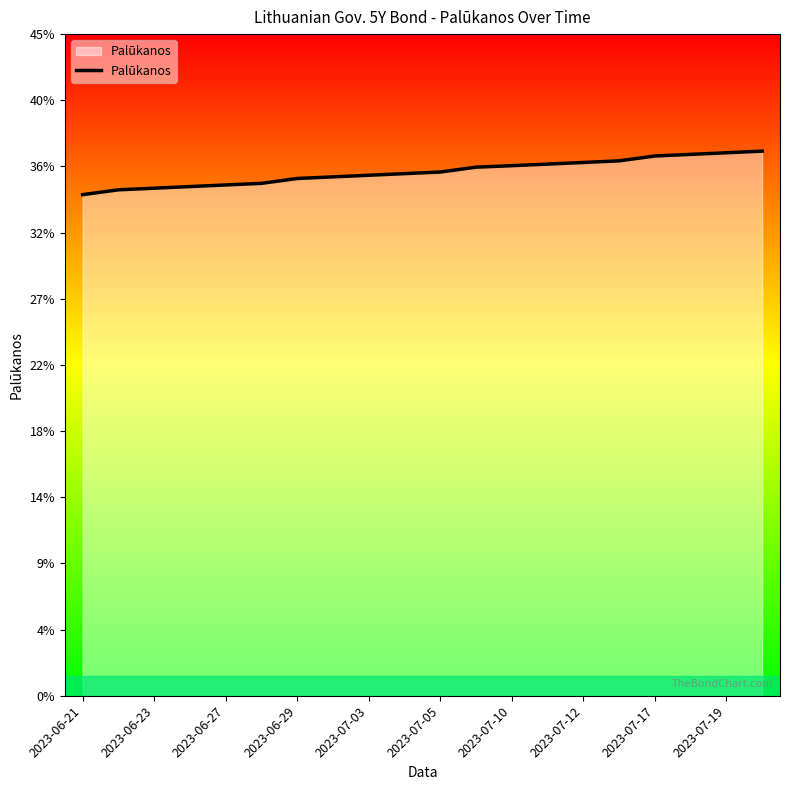

Is this an area chart (filled region under the line)?

Yes